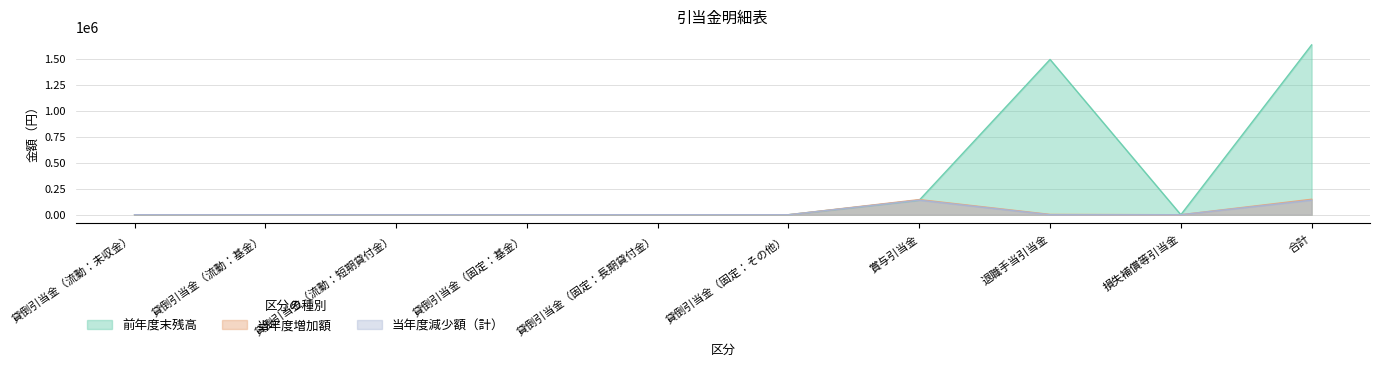

Reading left to right, what are all the values shown in this chart?

前年度末残高: 貸倒引当金（流動：未収金）=0	貸倒引当金（流動：基金）=0	貸倒引当金（流動：短期貸付金）=0	貸倒引当金（固定：基金）=0	貸倒引当金（固定：長期貸付金）=0	貸倒引当金（固定：その他）=0	賞与引当金=139812	退職手当引当金=1492852	損失補償等引当金=0	合計=1632664
当年度増加額: 貸倒引当金（流動：未収金）=0	貸倒引当金（流動：基金）=0	貸倒引当金（流動：短期貸付金）=0	貸倒引当金（固定：基金）=0	貸倒引当金（固定：長期貸付金）=0	貸倒引当金（固定：その他）=0	賞与引当金=145588	退職手当引当金=3052	損失補償等引当金=0	合計=148640
当年度減少額（計）: 貸倒引当金（流動：未収金）=0	貸倒引当金（流動：基金）=0	貸倒引当金（流動：短期貸付金）=0	貸倒引当金（固定：基金）=0	貸倒引当金（固定：長期貸付金）=0	貸倒引当金（固定：その他）=0	賞与引当金=139812	退職手当引当金=0	損失補償等引当金=0	合計=139812